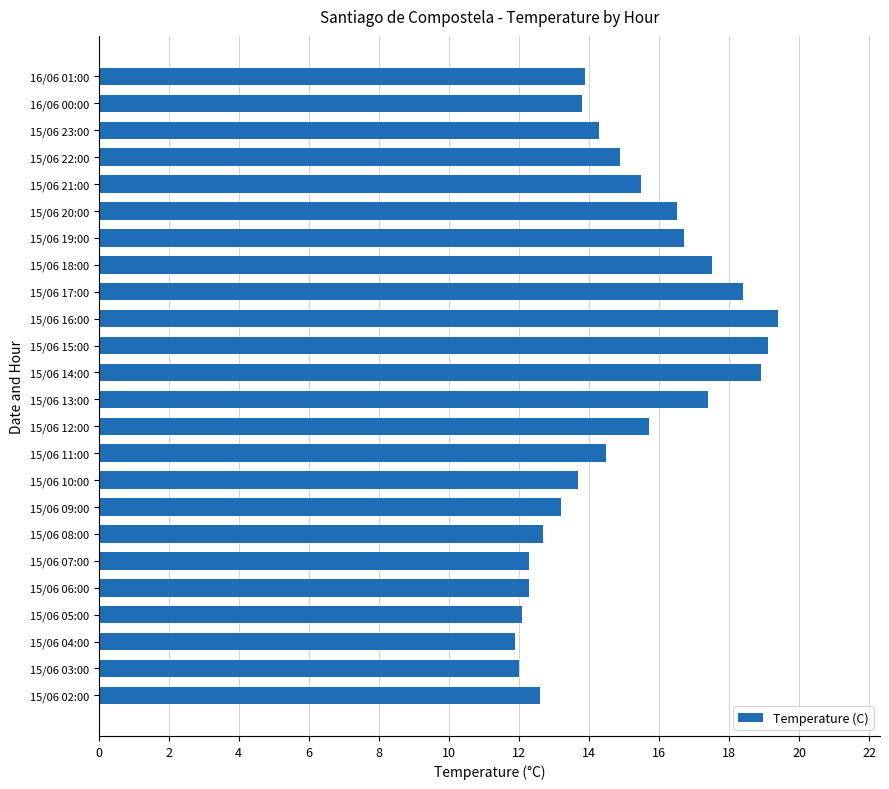

Reading top to bottom, what are all the values shown in this chart?

13.9	13.8	14.3	14.9	15.5	16.5	16.7	17.5	18.4	19.4	19.1	18.9	17.4	15.7	14.5	13.7	13.2	12.7	12.3	12.3	12.1	11.9	12.0	12.6